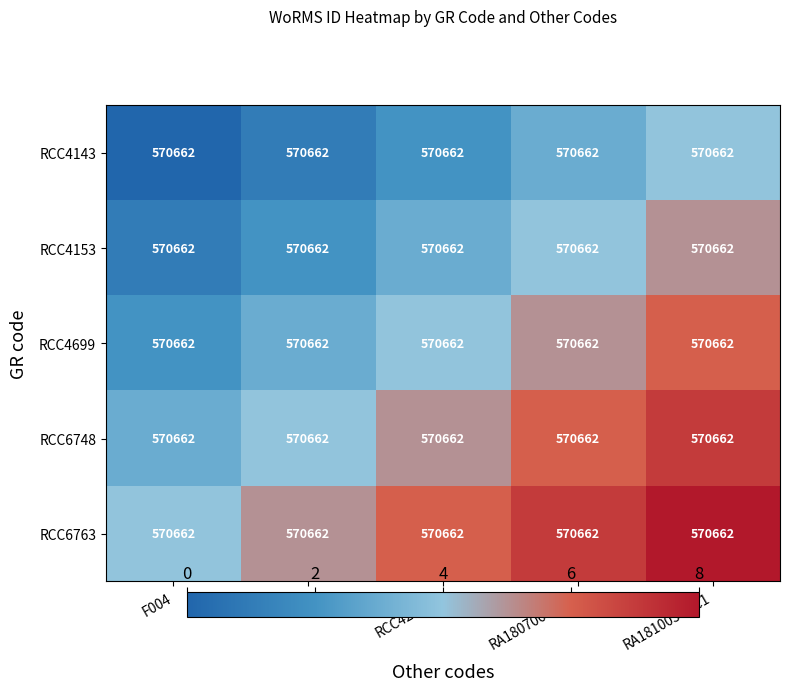

Reading left to right, list all the values displayed in this chart.

RCC4143: F004=570662	F022=570662	RCC4200T2=570662	RA180706-1-A7=570662	RA181003-2-C1=570662
RCC4153: F004=570662	F022=570662	RCC4200T2=570662	RA180706-1-A7=570662	RA181003-2-C1=570662
RCC4699: F004=570662	F022=570662	RCC4200T2=570662	RA180706-1-A7=570662	RA181003-2-C1=570662
RCC6748: F004=570662	F022=570662	RCC4200T2=570662	RA180706-1-A7=570662	RA181003-2-C1=570662
RCC6763: F004=570662	F022=570662	RCC4200T2=570662	RA180706-1-A7=570662	RA181003-2-C1=570662